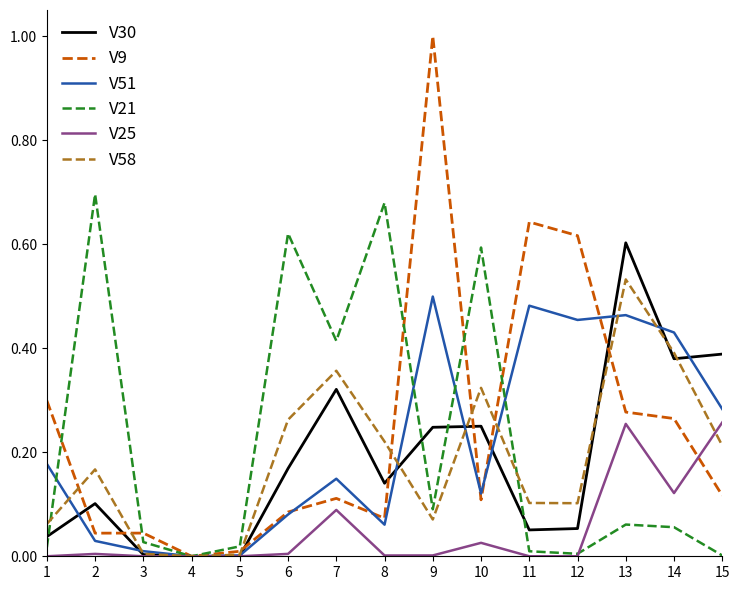

Between 4 and 7, which series saw the biggest shift?

V21